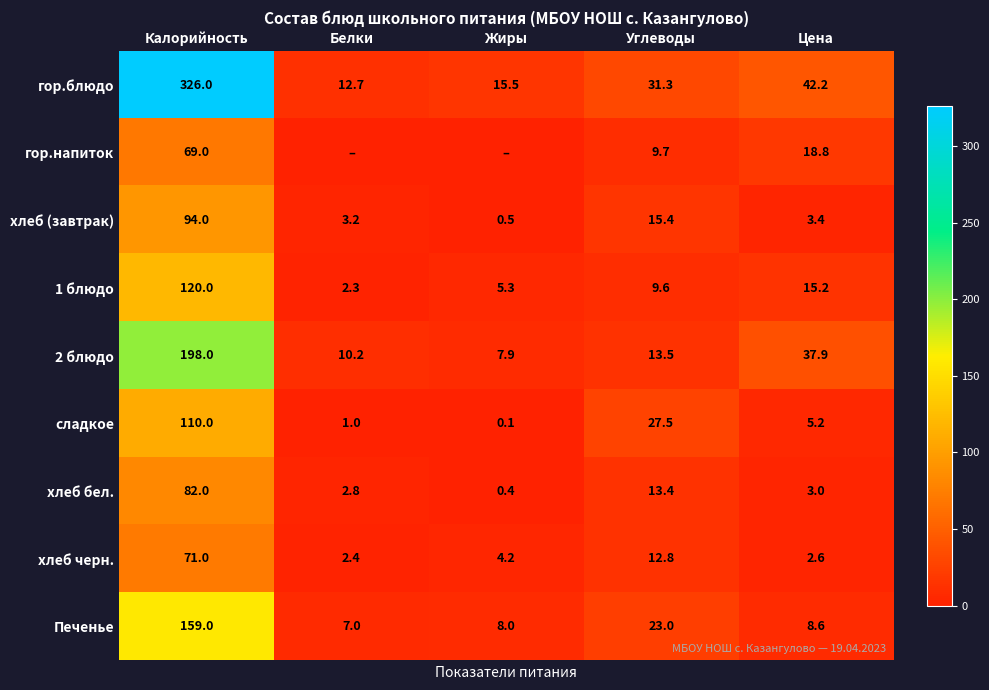

Rank the series at Калорийность from highest to lowest value.

гор.блюдо, 2 блюдо, Печенье, 1 блюдо, сладкое, хлеб (завтрак), хлеб бел., хлеб черн., гор.напиток